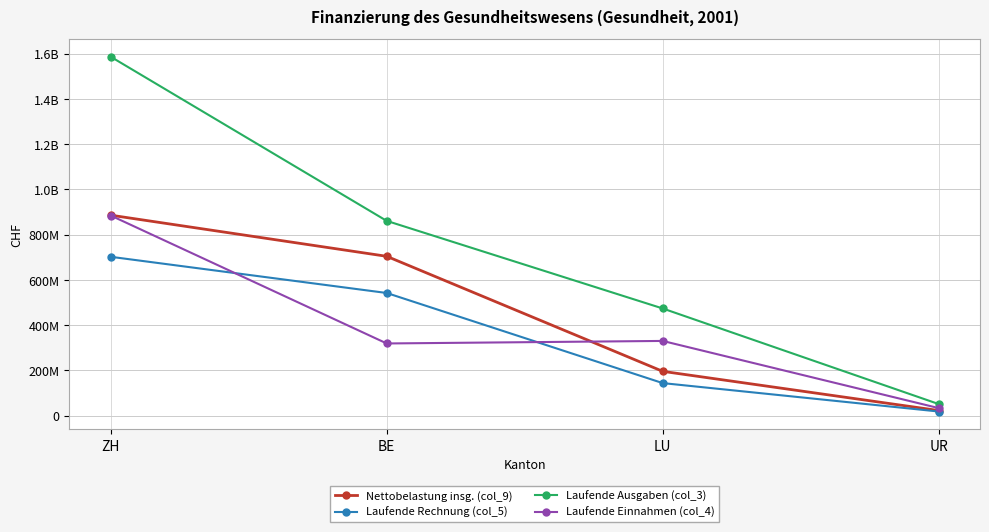

Reading right to left, extract all data points from this chart.

Nettobelastung insg. (col_9): 22286548	195602195	704212981	886068101
Laufende Rechnung (col_5): 17941175	143604546	542016816	702035943
Laufende Ausgaben (col_3): 51018968	473631261	860839976	1586432397
Laufende Einnahmen (col_4): 33077793	330026715	318823160	884396453